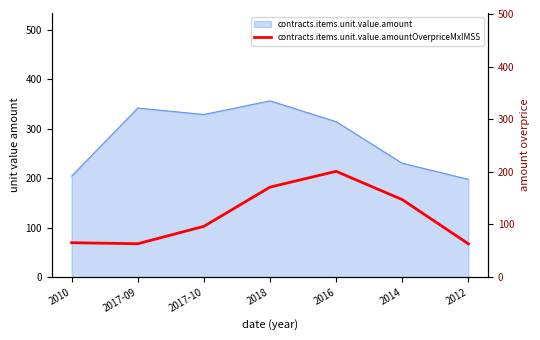

How many lines are shown in the chart?

1